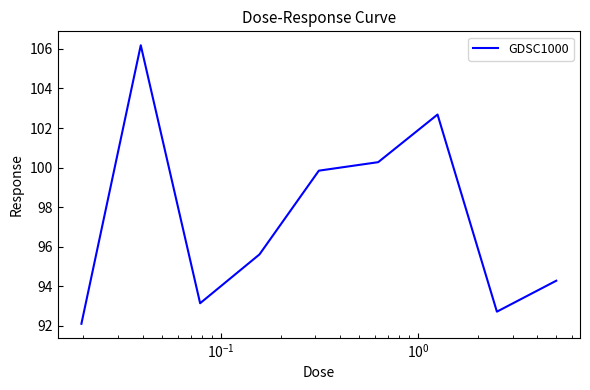

What is the smallest value displayed?

92.1